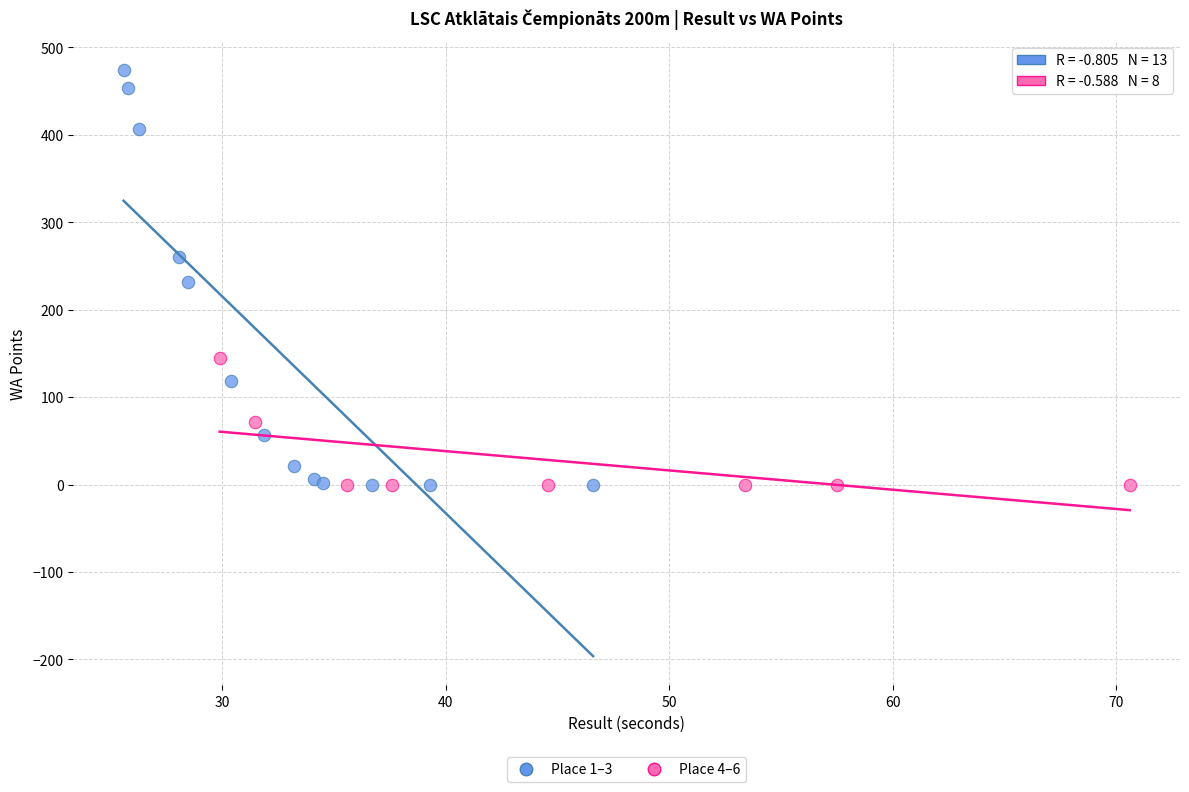

Which series has the widest spread of Y values?

Place 1–3